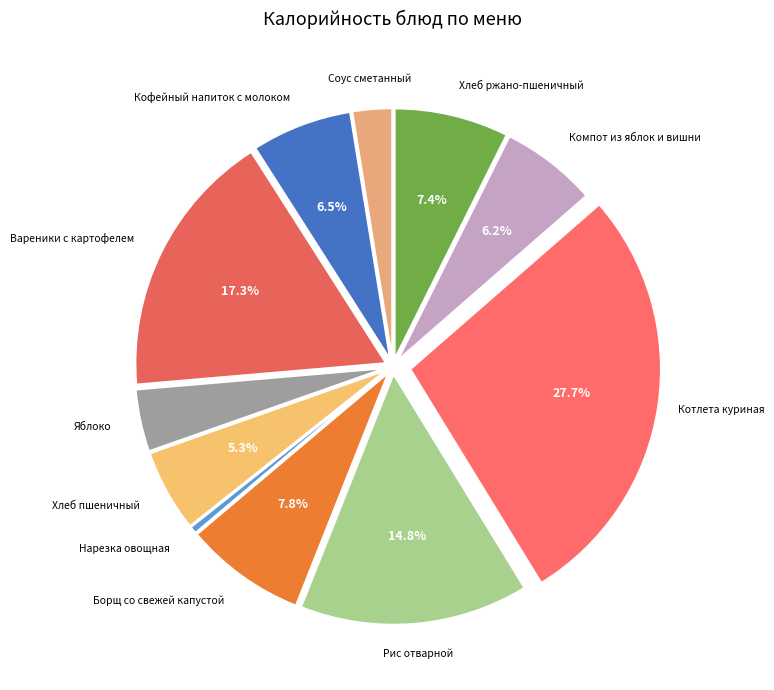

How many slices are in this pie chart?

11